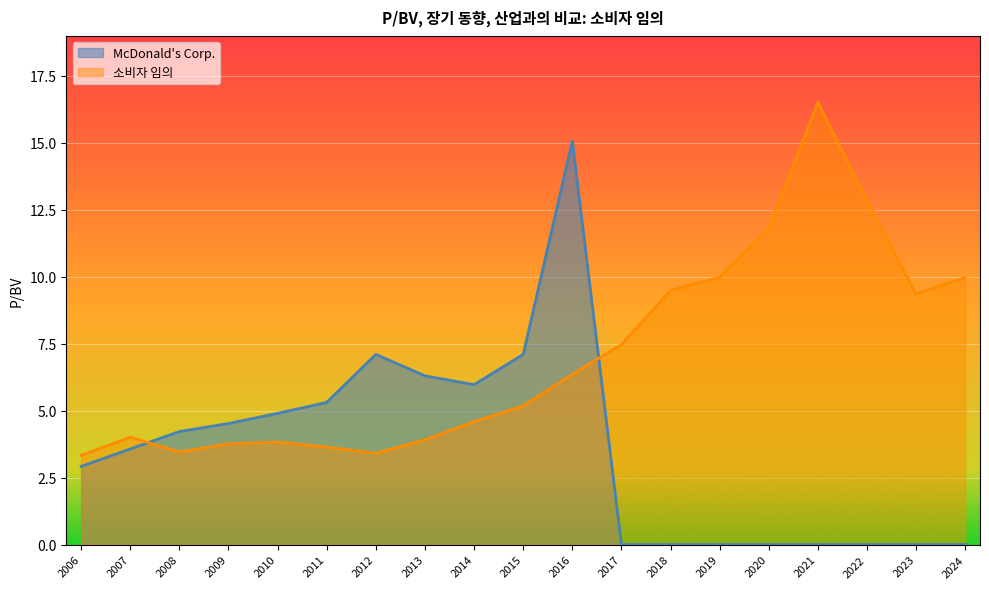

How many lines are shown in the chart?

2